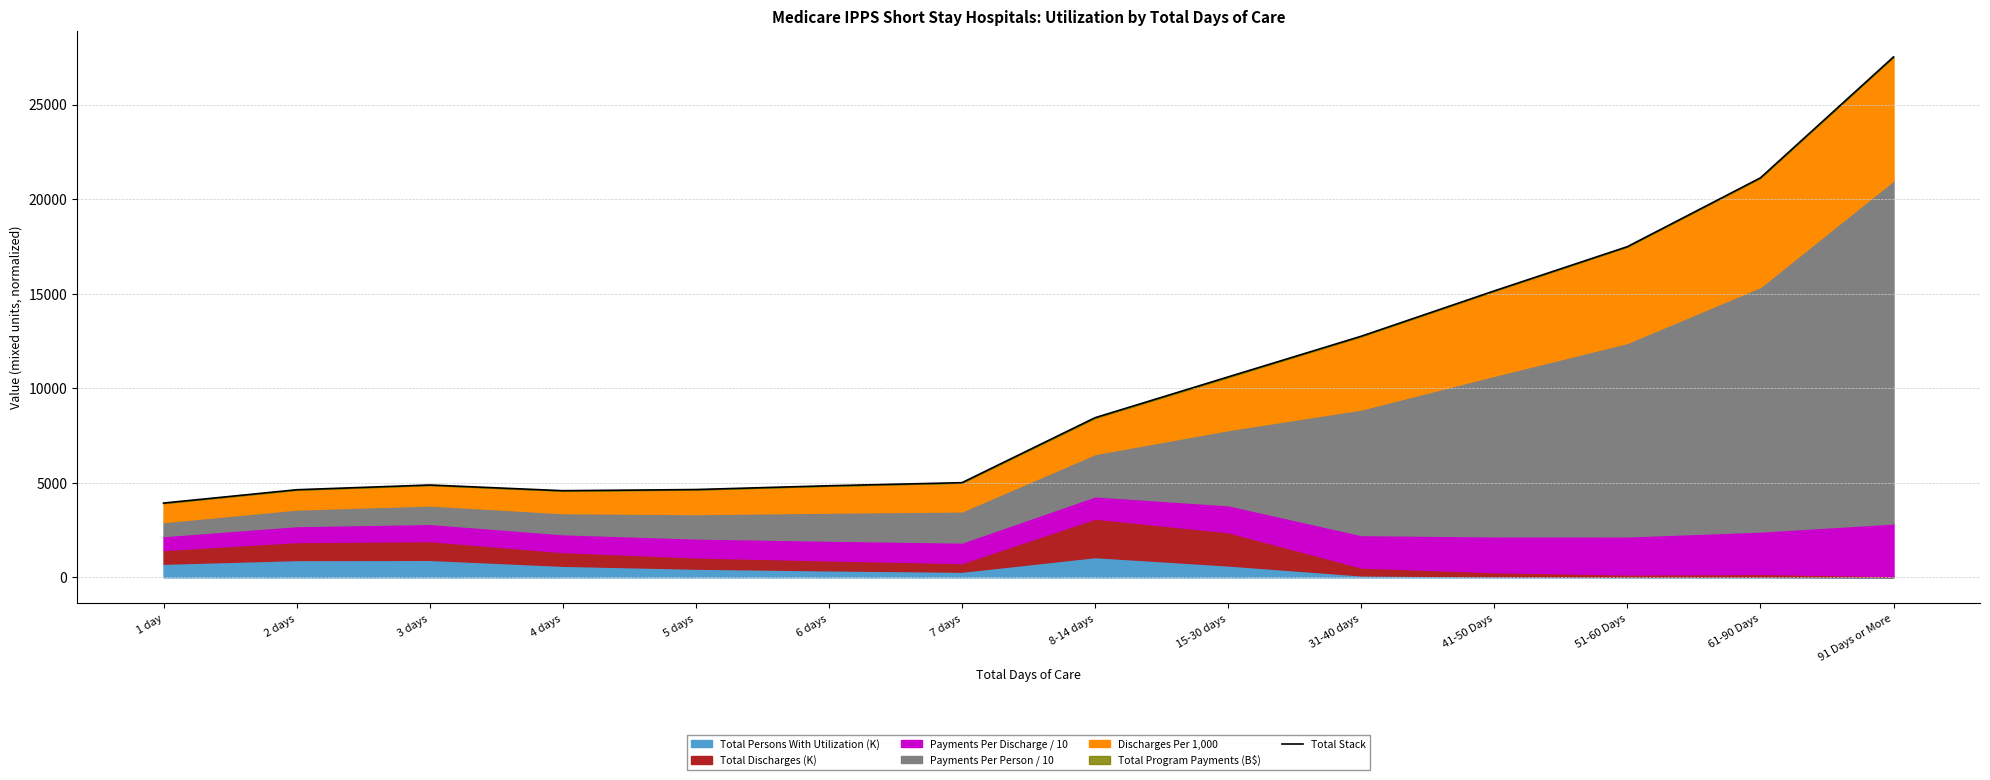

At which category does the data reach its first local peak?

3 days